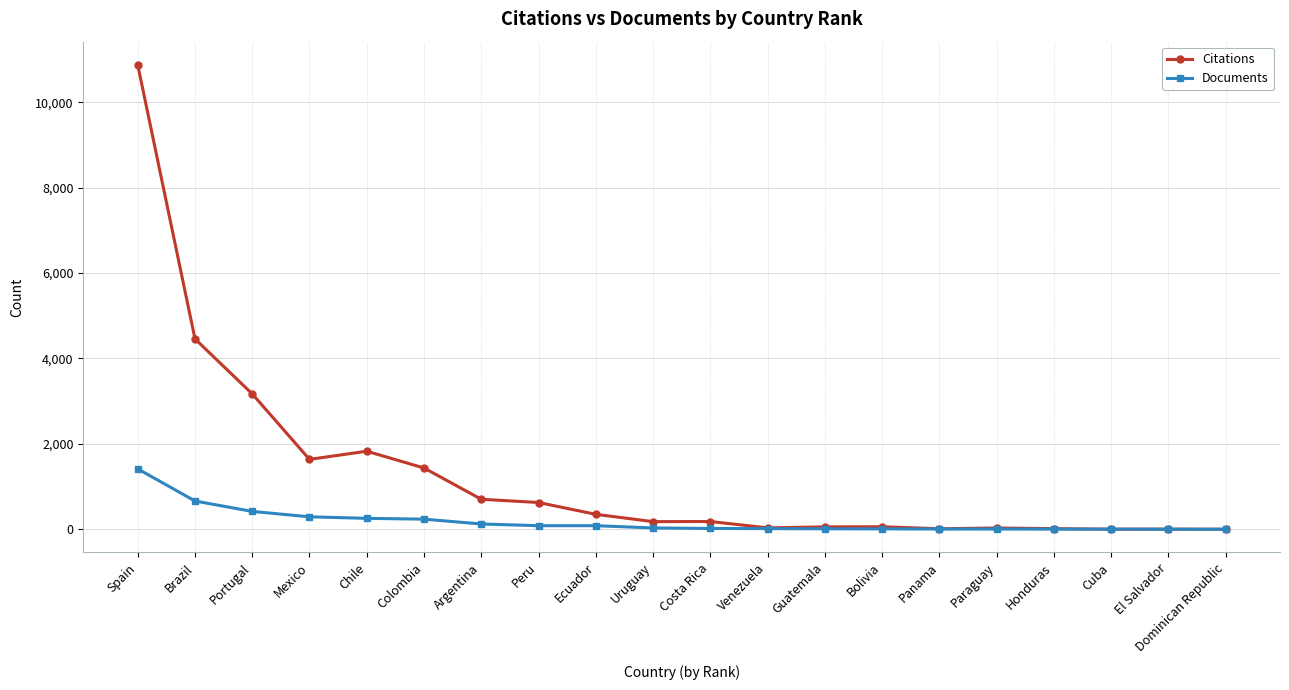

How many lines are shown in the chart?

2